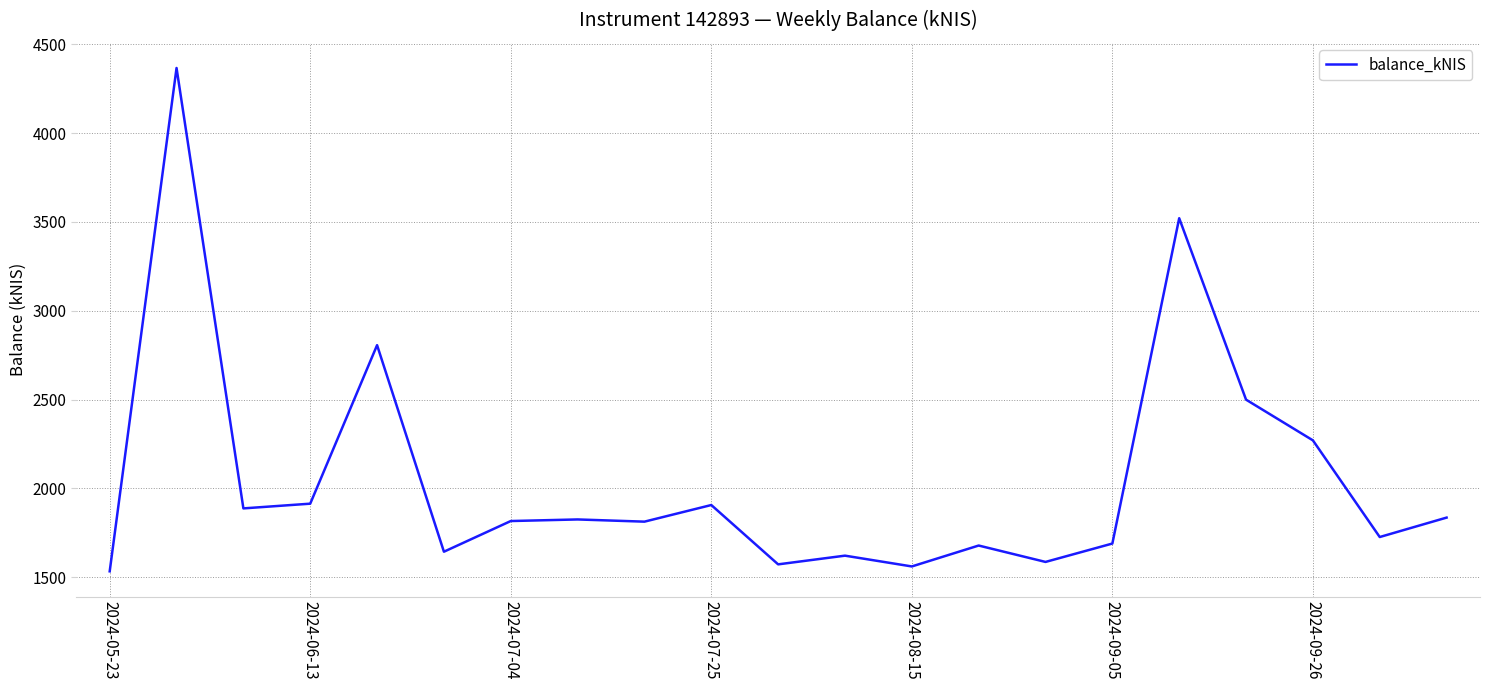

What is the difference between the maximum and minimum values?

2833.7